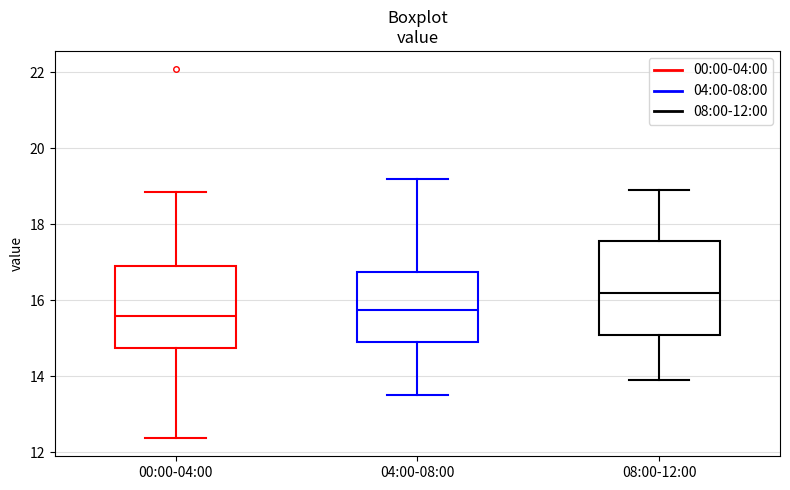

Where does the median line of the box for 04:00-08:00 sit on the y-axis? The values are not printed on the chart, so give them approximately, as read against the axis.

15.8